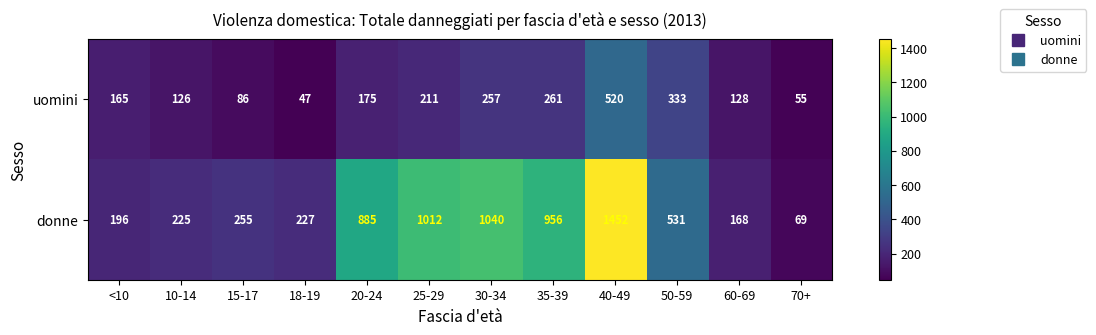

Reading right to left, extract all data points from this chart.

uomini: 55	128	333	520	261	257	211	175	47	86	126	165
donne: 69	168	531	1452	956	1040	1012	885	227	255	225	196